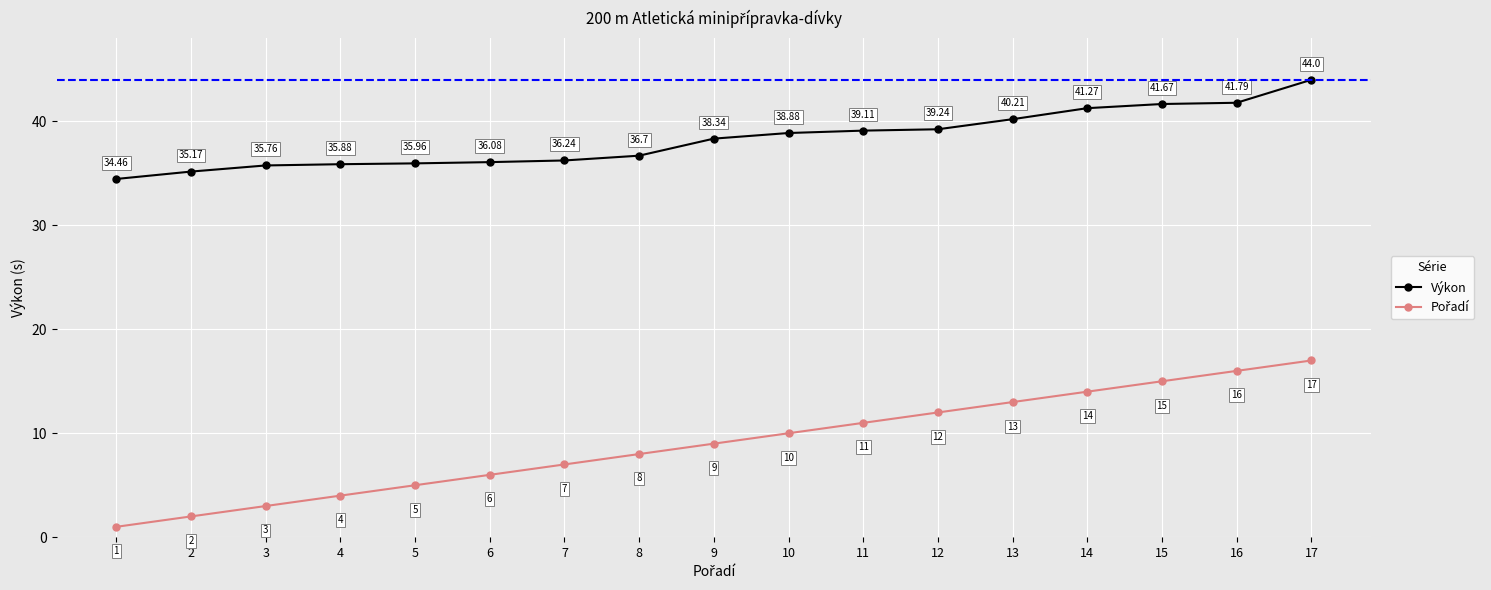

What value does the Výkon series have at 17?

44.0